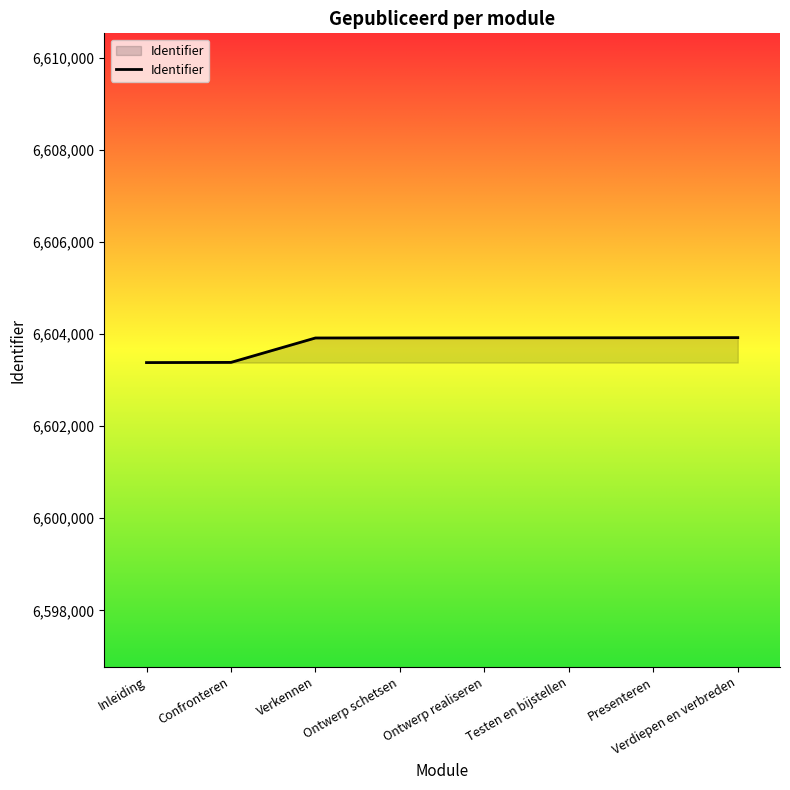

What is the minimum value shown in the chart?

6603379